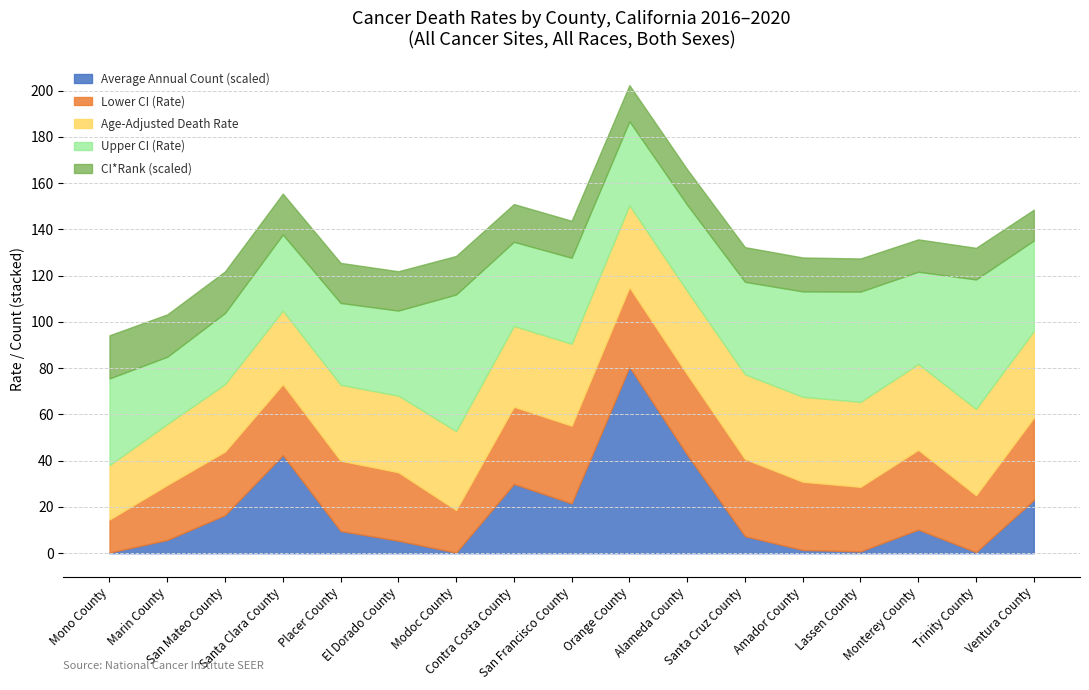

Where is Upper CI (Rate) nearest to the value 44?

Amador County